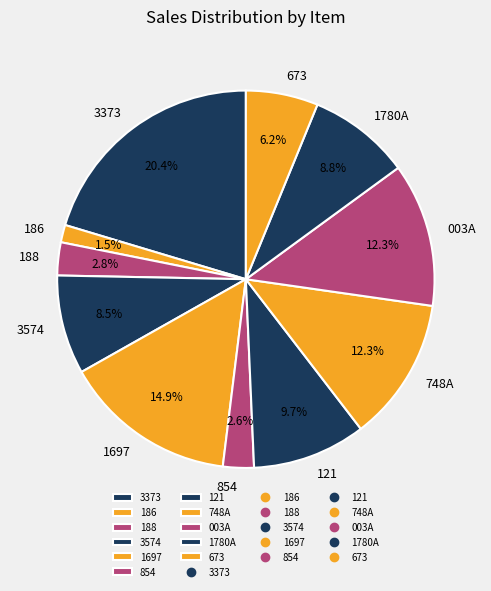

What is the ratio of the value at 3574 to the value at 3373?

0.4